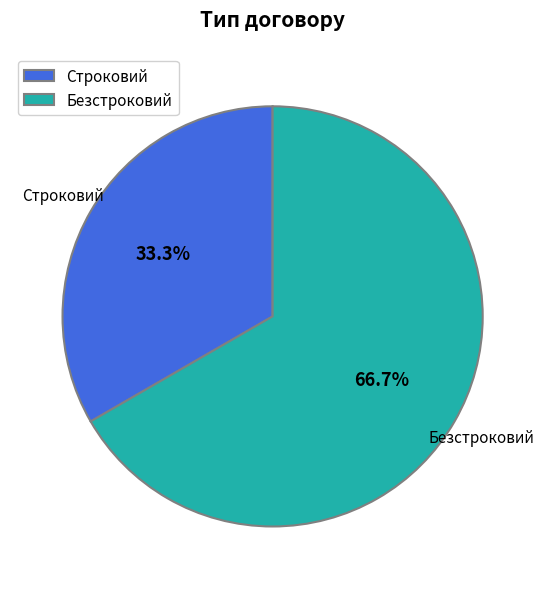

Which has a higher value, Безстроковий or Строковий?

Безстроковий